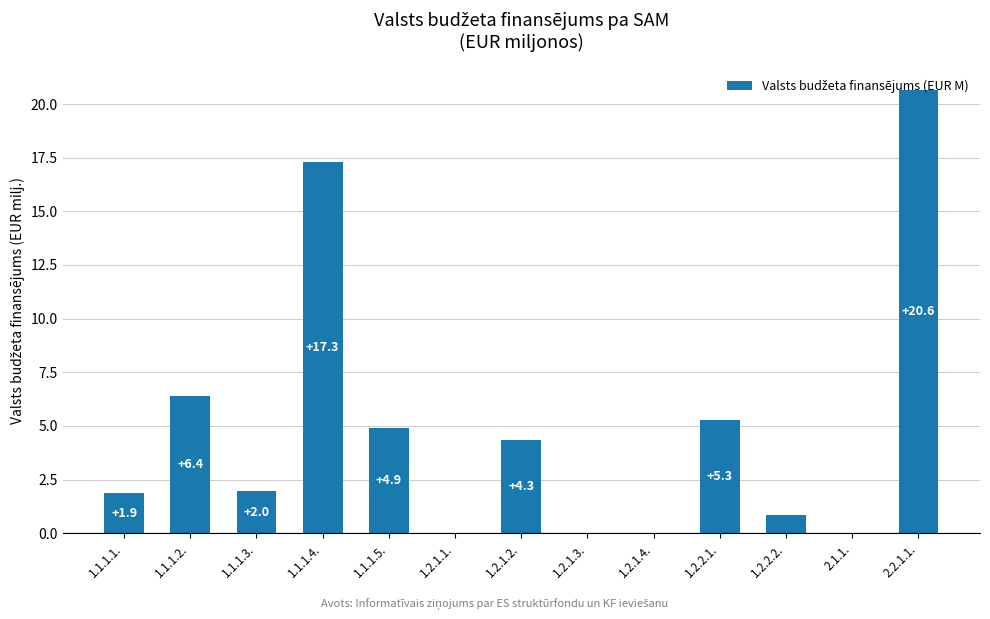

What is the greatest value displayed?

20.6